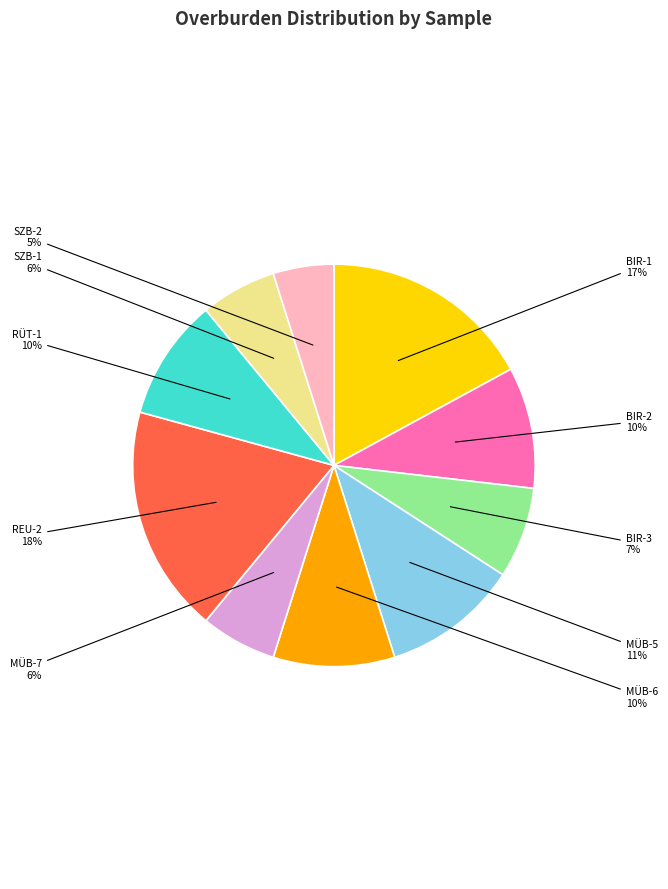

How many segments does this pie chart have?

10